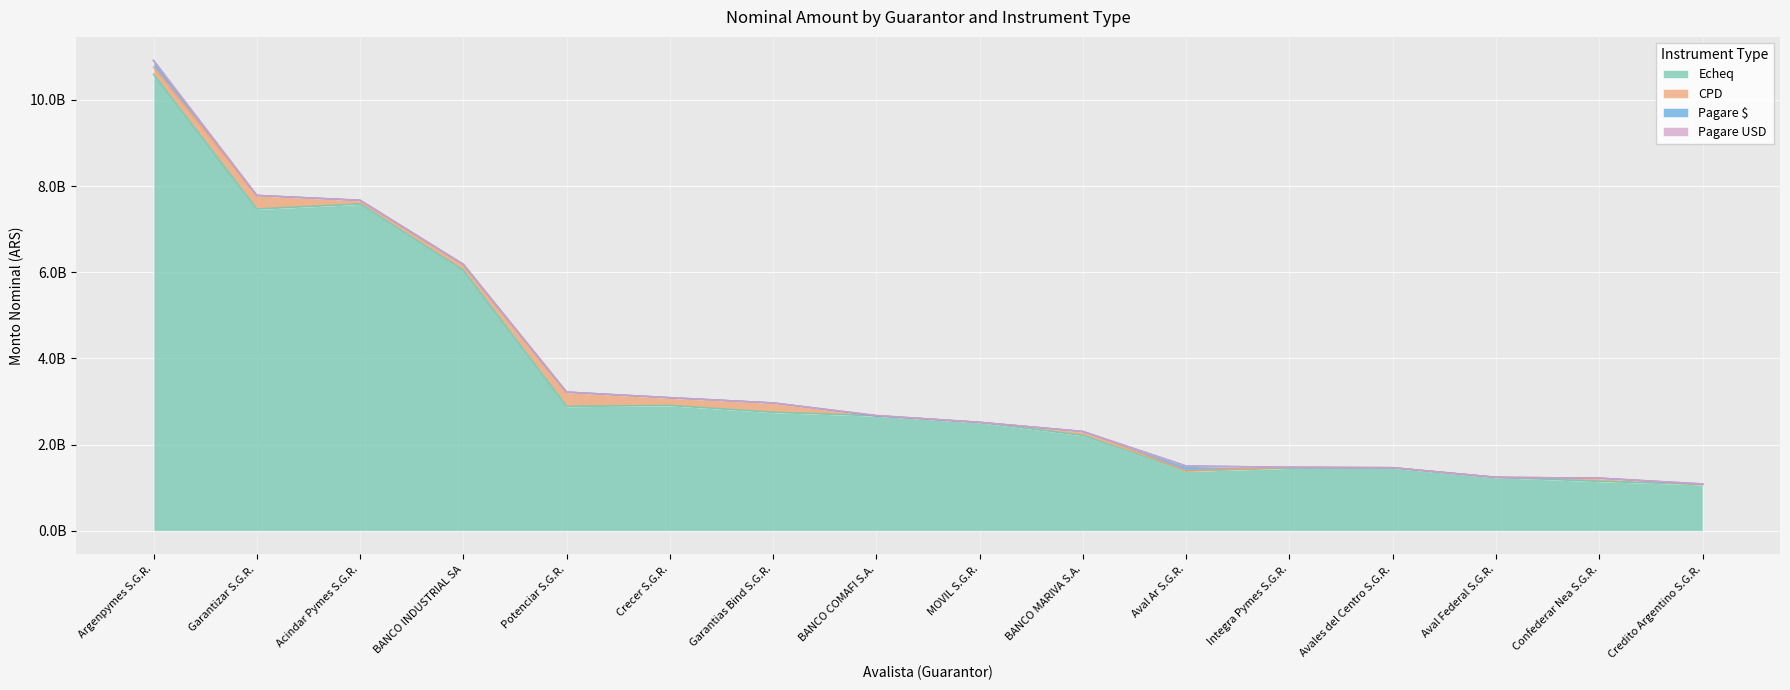

What is the difference between the maximum and second lowest values in the Pagare USD series?

9400000.0